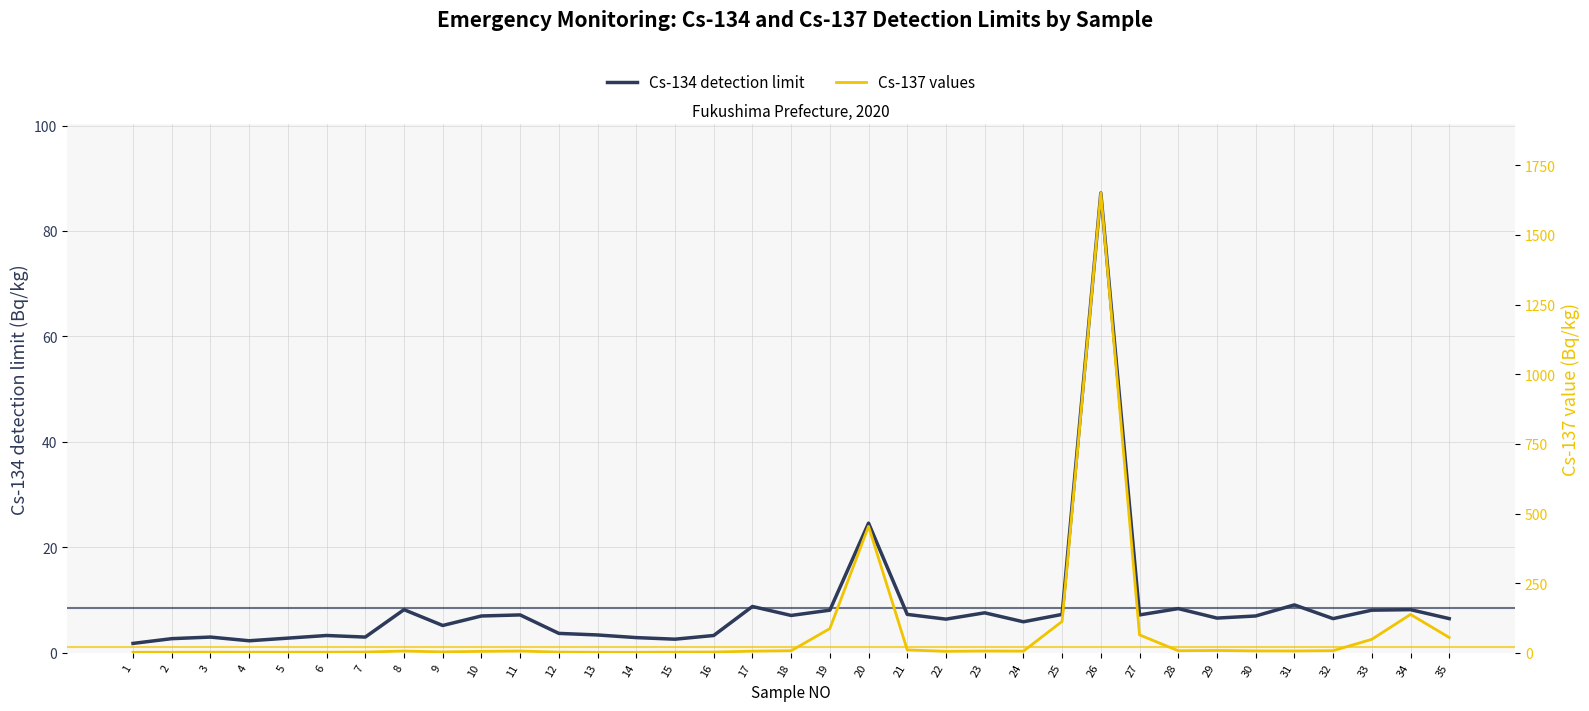

At 10, list the series in order from largest to smallest.

Cs-134 detection limit, Cs-137 values